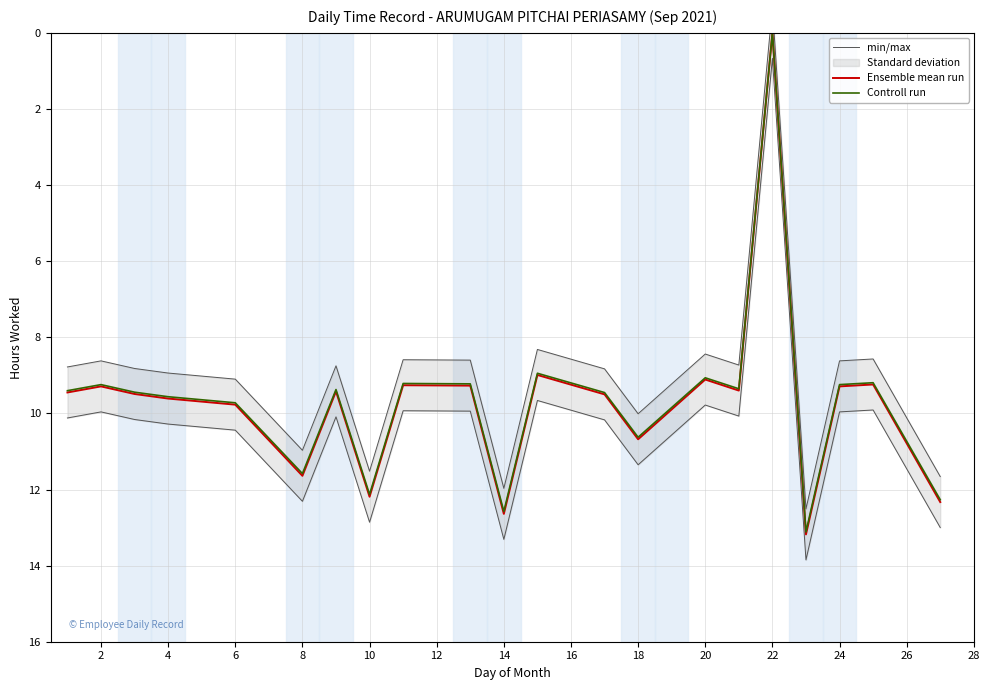

True or false: Ensemble mean run has a value of 4.2 at 2.

False